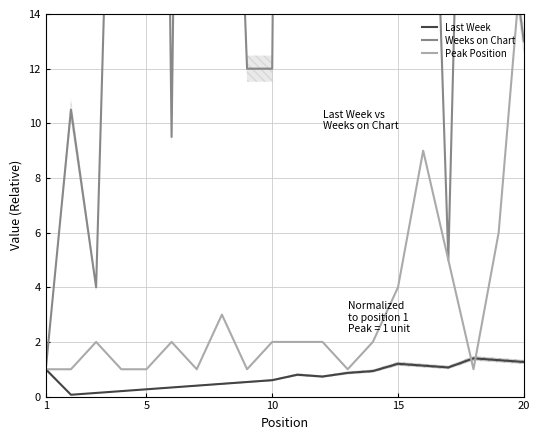

At which category is the sum across all series the highest?

15